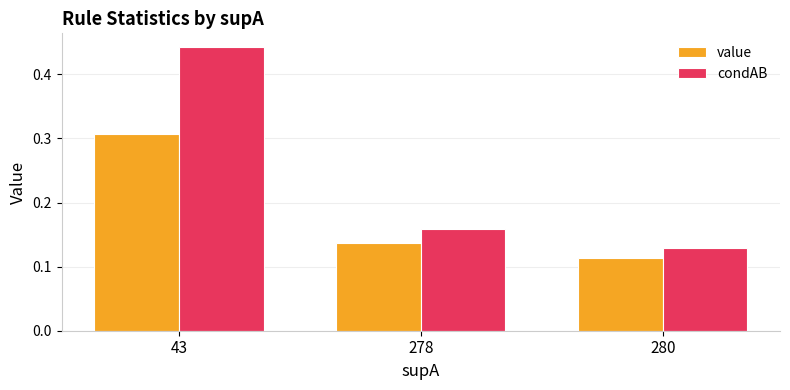

How many groups of bars are there?

3